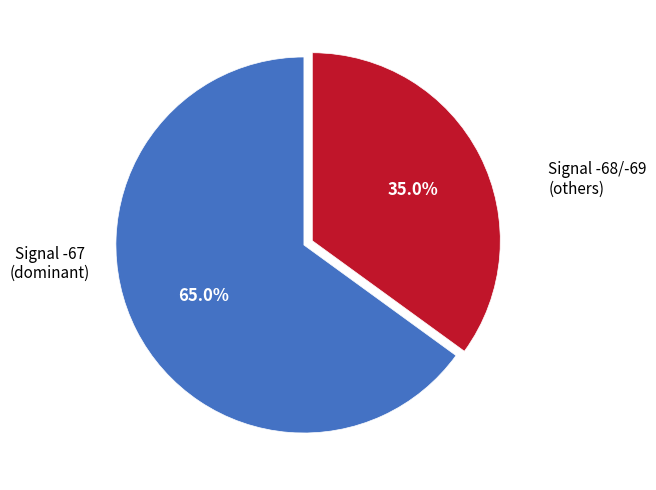

Is there any slice that represents more than half of the pie?

Yes